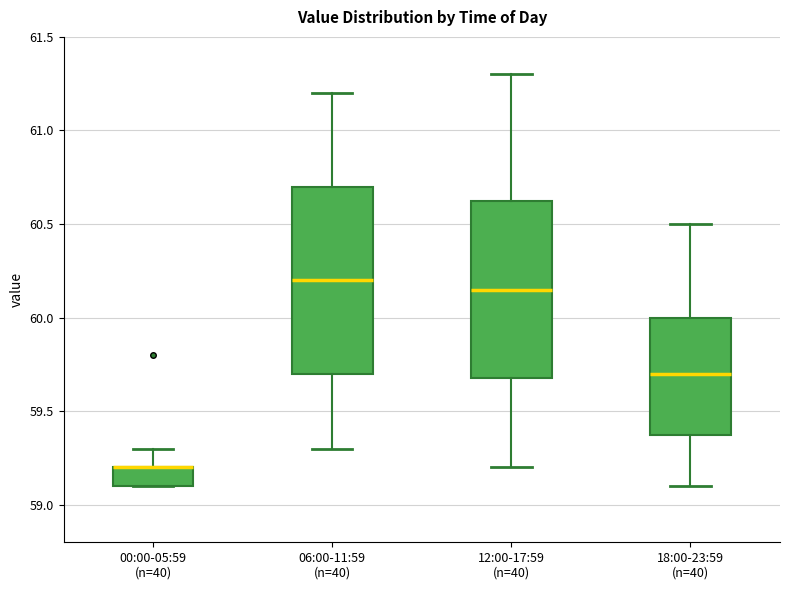

Reading left to right, read every box against the y-axis: the position of its median line, the range the box covers, and the ends of its whiskers. The values are not printed on the chart, so give them approximately, as read against the axis.

00:00-05:59 (n=40): median 59.20 (drawn on the box's upper edge), box 59.10 to 59.20, whiskers 59.10 to 59.30
06:00-11:59 (n=40): median 60.20, box 59.70 to 60.70, whiskers 59.30 to 61.20
12:00-17:59 (n=40): median 60.15, box 59.70 to 60.65, whiskers 59.20 to 61.30
18:00-23:59 (n=40): median 59.70, box 59.40 to 60.00, whiskers 59.10 to 60.50